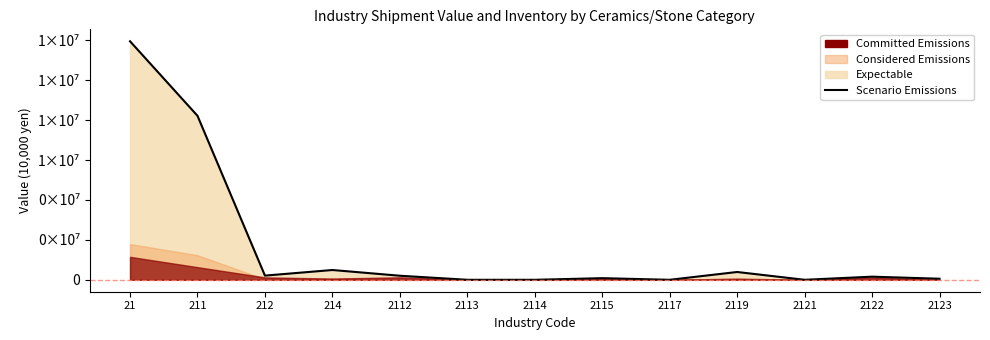

Where is the data nearest to the value 5976736?

211